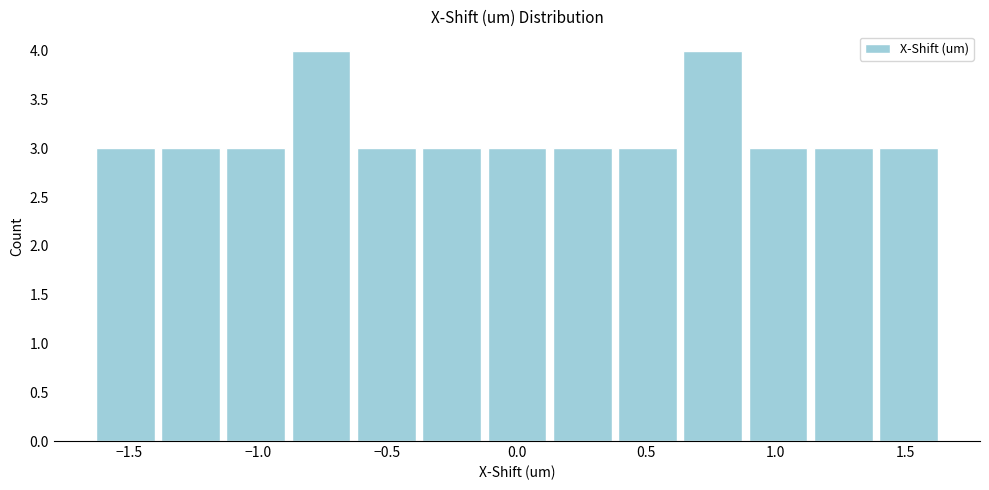

Reading left to right, transcribe this chart: for each bar, give the range it covers on the x-axis and its height. Neither the bar edges nor the heights are printed on the chart, so give them approximately, as read against the axes.

-1.65 to -1.40: 3
-1.40 to -1.15: 3
-1.15 to -0.90: 3
-0.90 to -0.65: 4
-0.65 to -0.40: 3
-0.40 to -0.15: 3
-0.15 to 0.15: 3
0.15 to 0.40: 3
0.40 to 0.65: 3
0.65 to 0.90: 4
0.90 to 1.15: 3
1.15 to 1.40: 3
1.40 to 1.65: 3